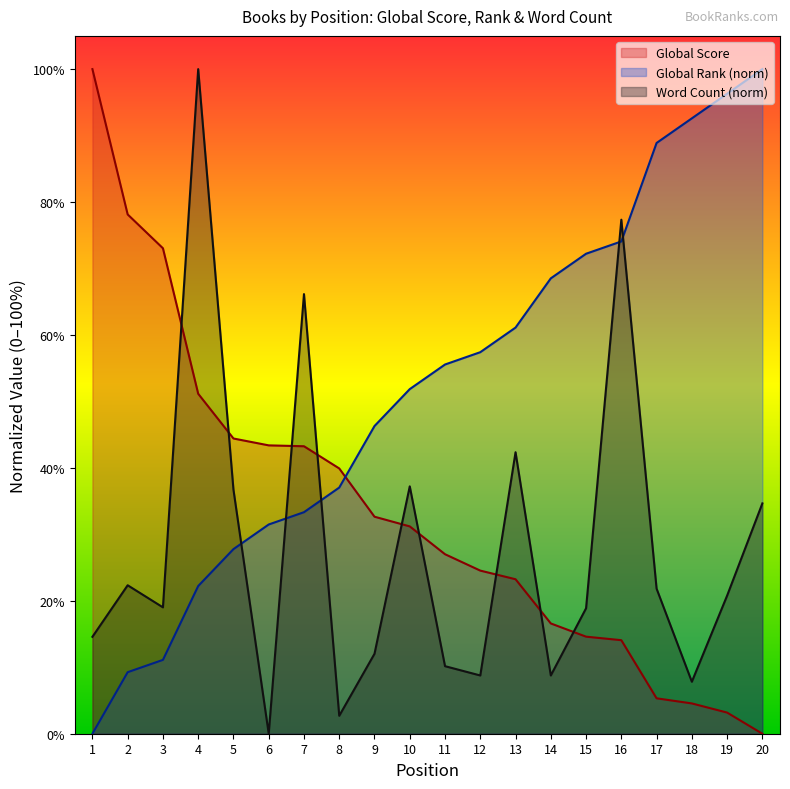

What is the spread (max minus min) of values at 5?

16.6